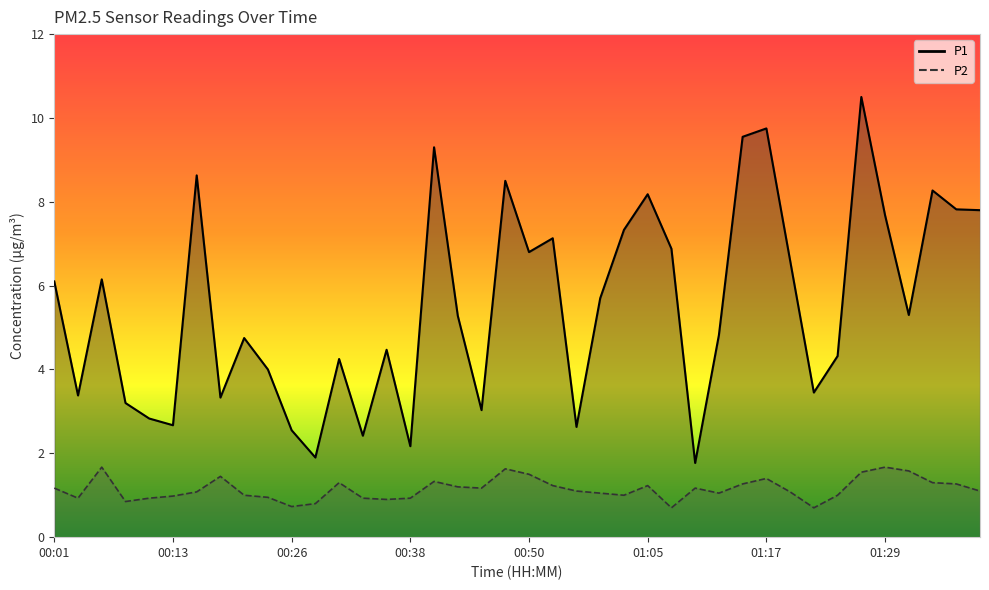

How many data points does each series have?

40